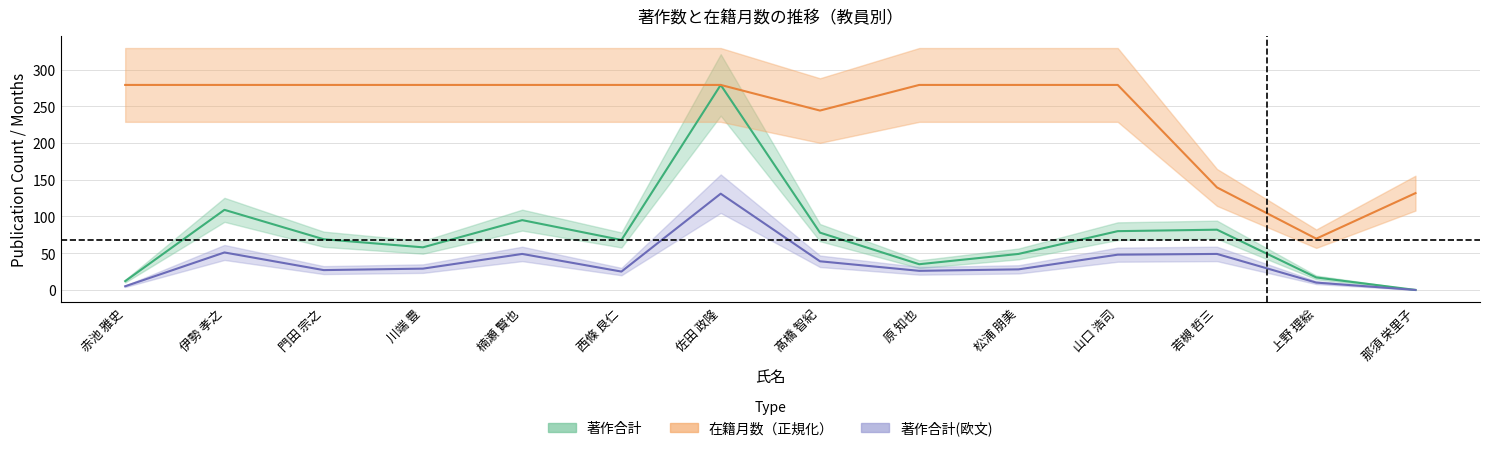

Does the chart have visible grid lines?

Yes